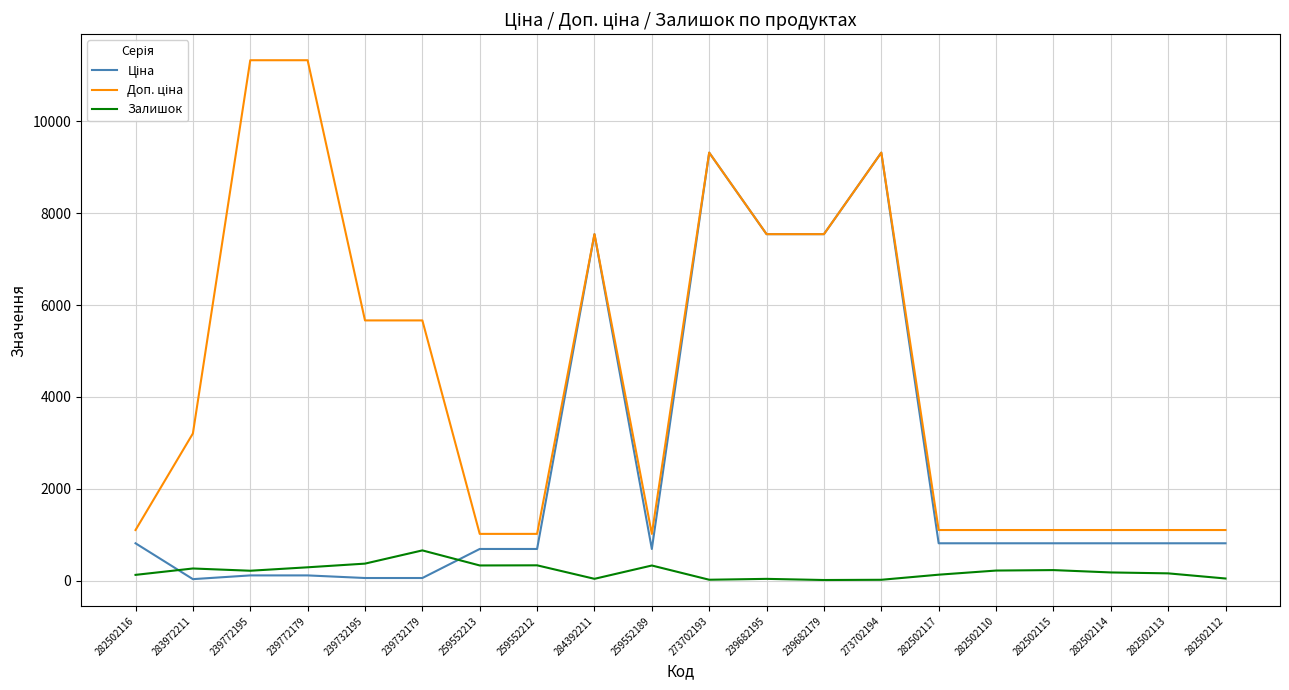

The Залишок series shows 178.0 at 282502114. True or false?

True